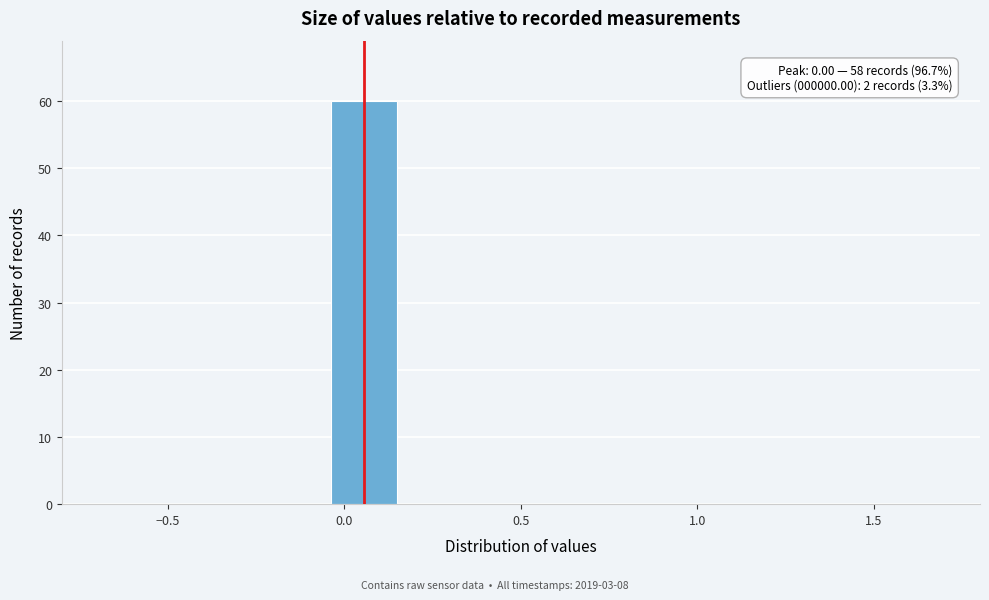

Which range on the x-axis has the tallest bar?

-0.05 to 0.15